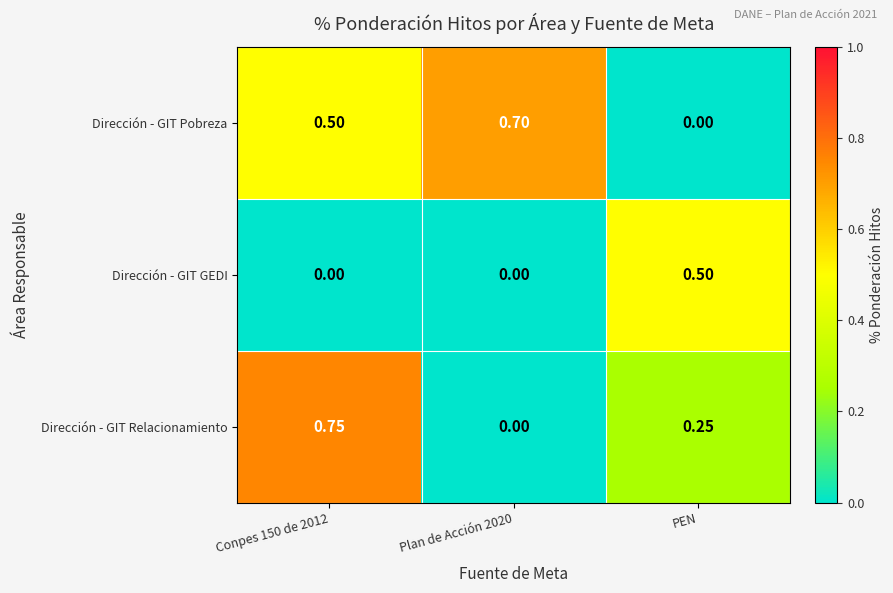

Which series changed the most between Plan de Acción 2020 and PEN?

Dirección - GIT Pobreza